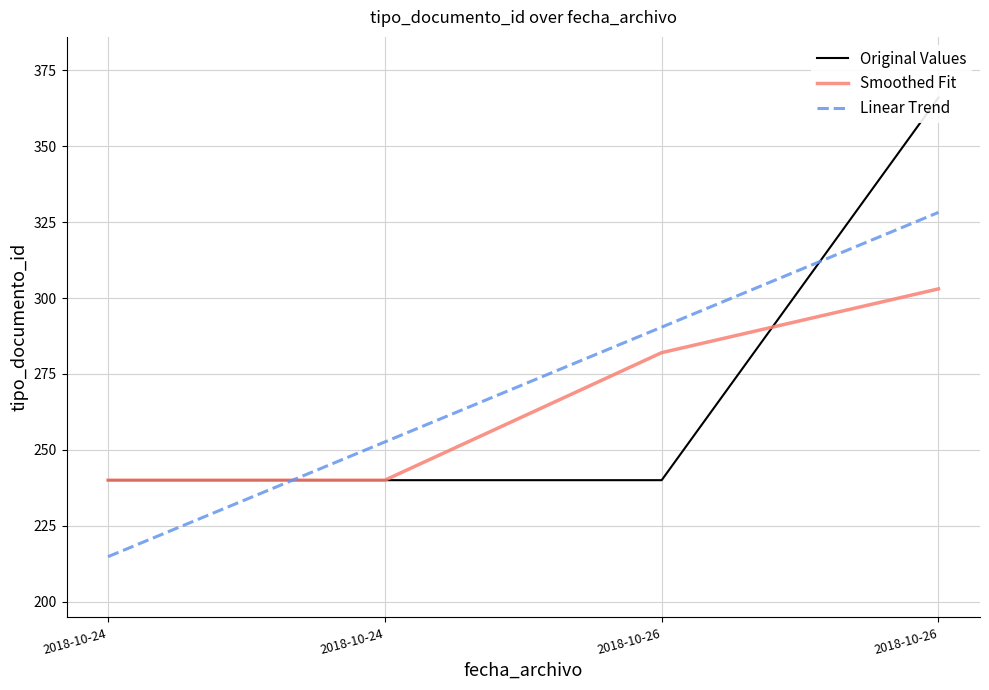

Reading left to right, extract all data points from this chart.

Original Values: 2018-10-24=240.0	2018-10-24=240.0	2018-10-26=240.0	2018-10-26=366.0
Smoothed Fit: 2018-10-24=240.0	2018-10-24=240.0	2018-10-26=282.0	2018-10-26=303.0
Linear Trend: 2018-10-24=214.8	2018-10-24=252.6	2018-10-26=290.4	2018-10-26=328.2